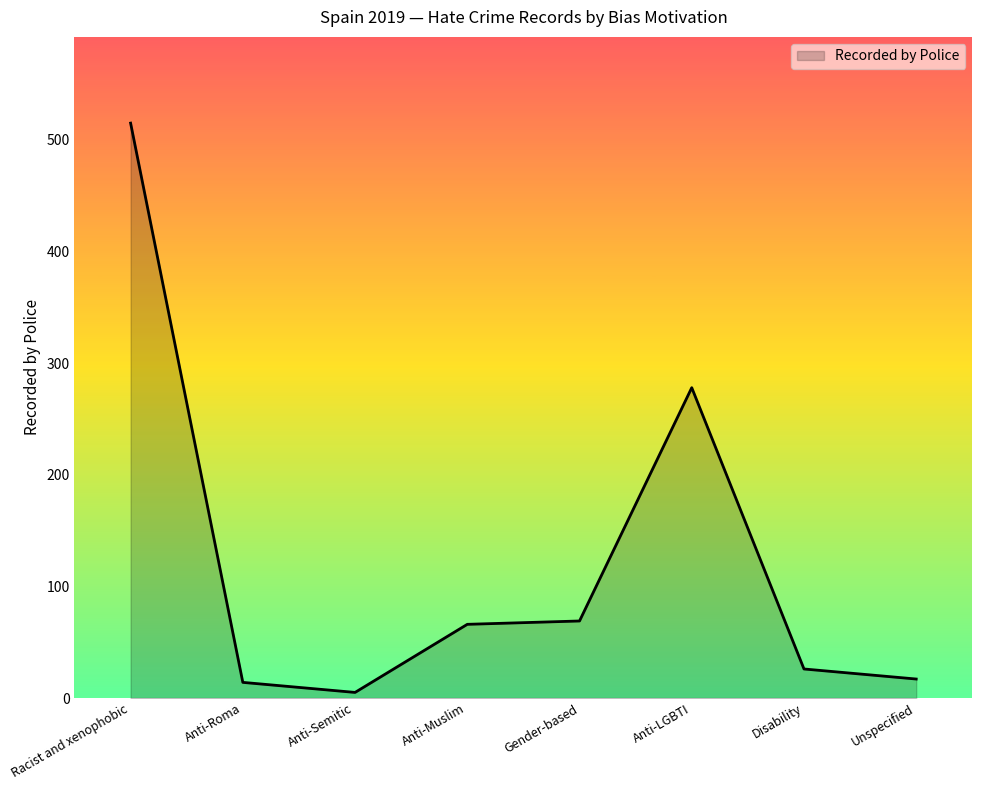

Between Gender-based and Anti-Semitic, which is larger?

Gender-based